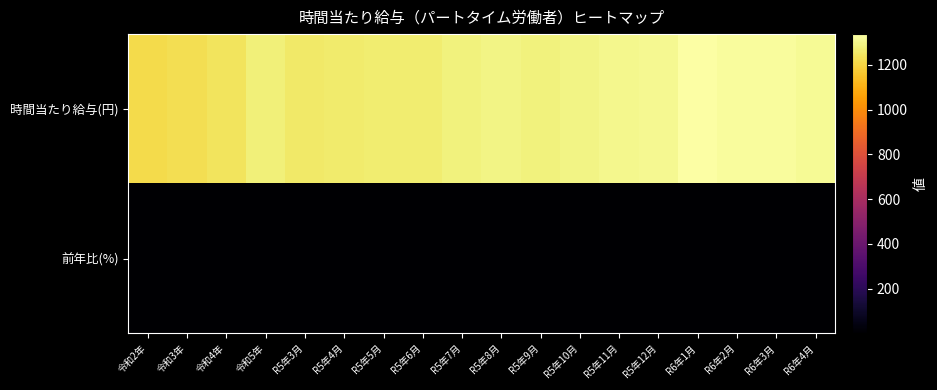

Reading left to right, list all the values displayed in this chart.

時間当たり給与(円): 令和2年=1213.0	令和3年=1223.0	令和4年=1242.0	令和5年=1279.0	R5年3月=1254.0	R5年4月=1261.0	R5年5月=1268.0	R5年6月=1265.0	R5年7月=1283.0	R5年8月=1291.0	R5年9月=1280.0	R5年10月=1293.0	R5年11月=1301.0	R5年12月=1307.0	R6年1月=1337.0	R6年2月=1324.0	R6年3月=1325.0	R6年4月=1315.0
前年比(%): 令和2年=3.9	令和3年=0.8	令和4年=1.6	令和5年=3.0	R5年3月=1.2	R5年4月=2.3	R5年5月=2.4	R5年6月=3.0	R5年7月=4.0	R5年8月=3.4	R5年9月=3.3	R5年10月=3.8	R5年11月=4.2	R5年12月=3.8	R6年1月=3.6	R6年2月=3.8	R6年3月=4.9	R6年4月=3.6